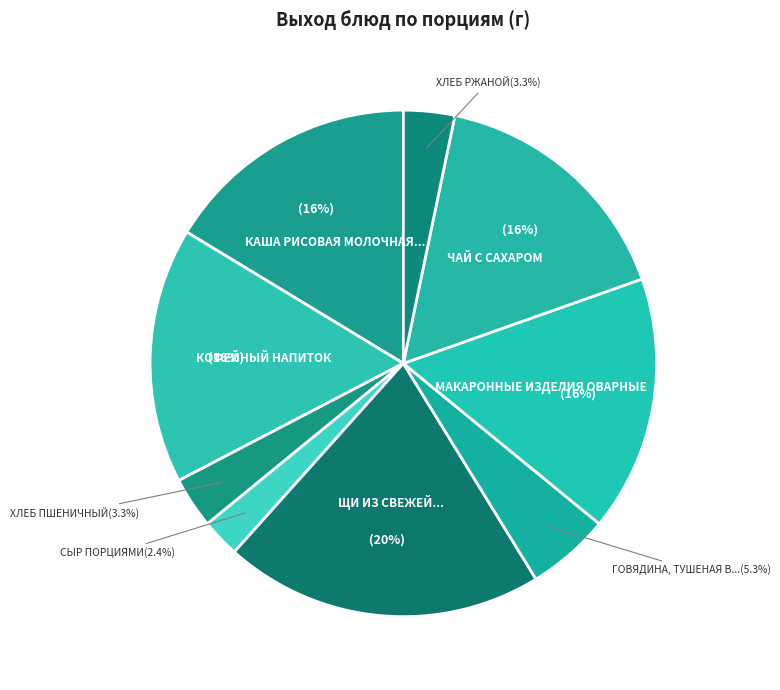

Between СЫР ПОРЦИЯМИ and КАША РИСОВАЯ МОЛОЧНАЯ..., which is larger?

КАША РИСОВАЯ МОЛОЧНАЯ...